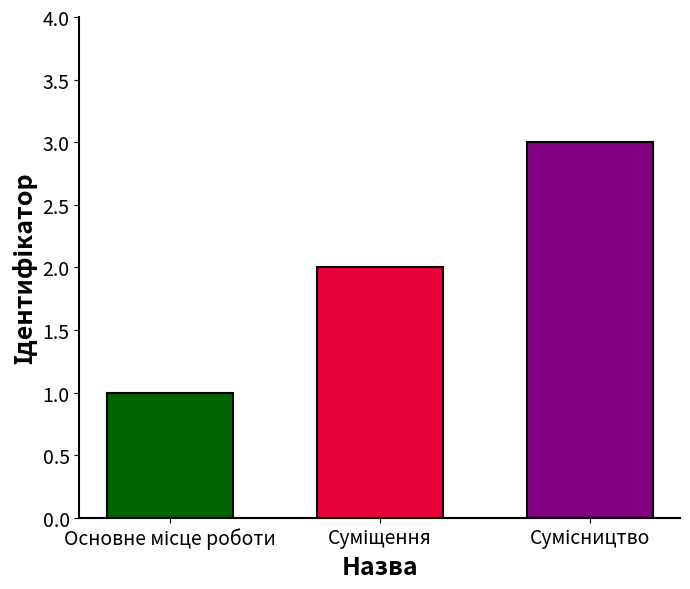

Reading right to left, what are all the values shown in this chart?

3	2	1